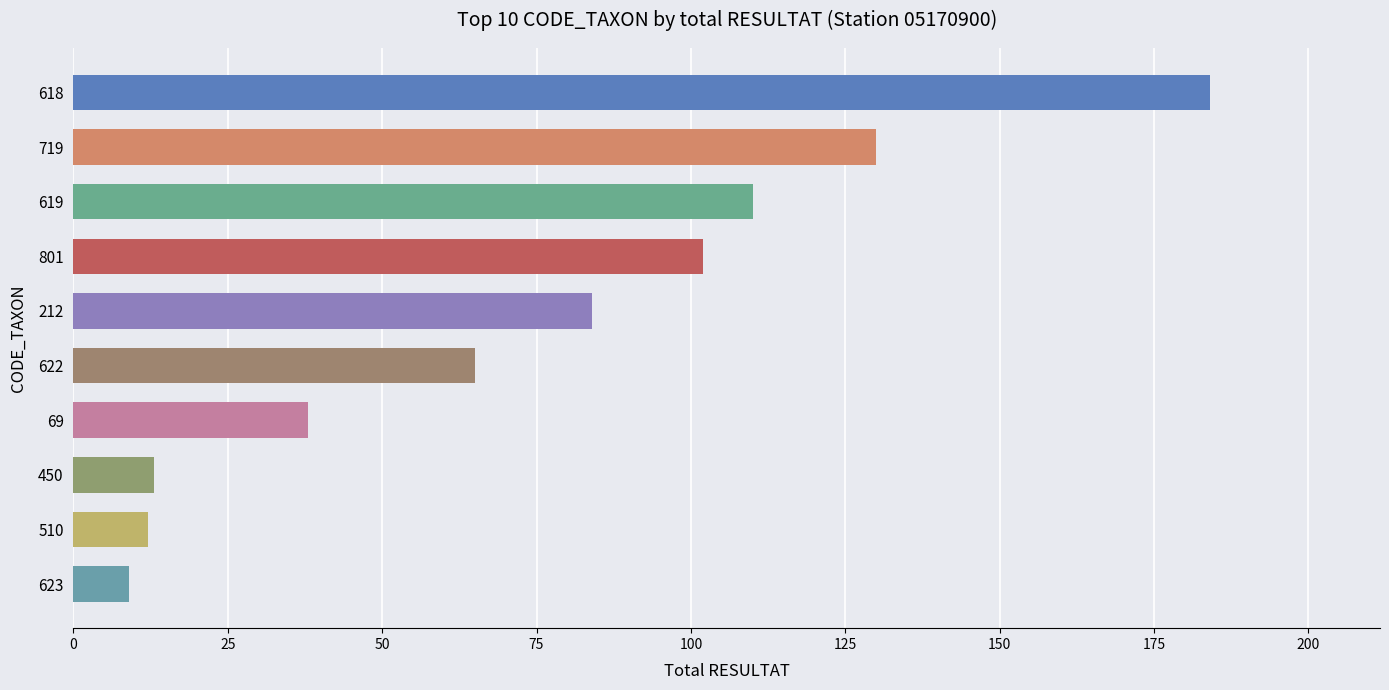

True or false: the data shows 65 at 622.

True